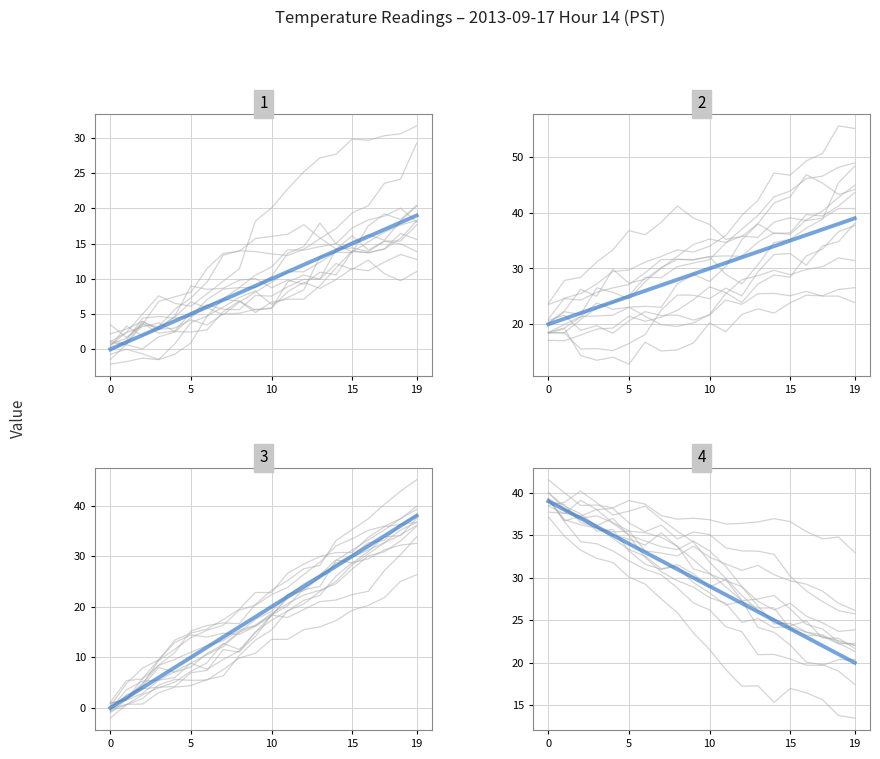

Is it true that Minute_group1 equals 19 at 19?

True